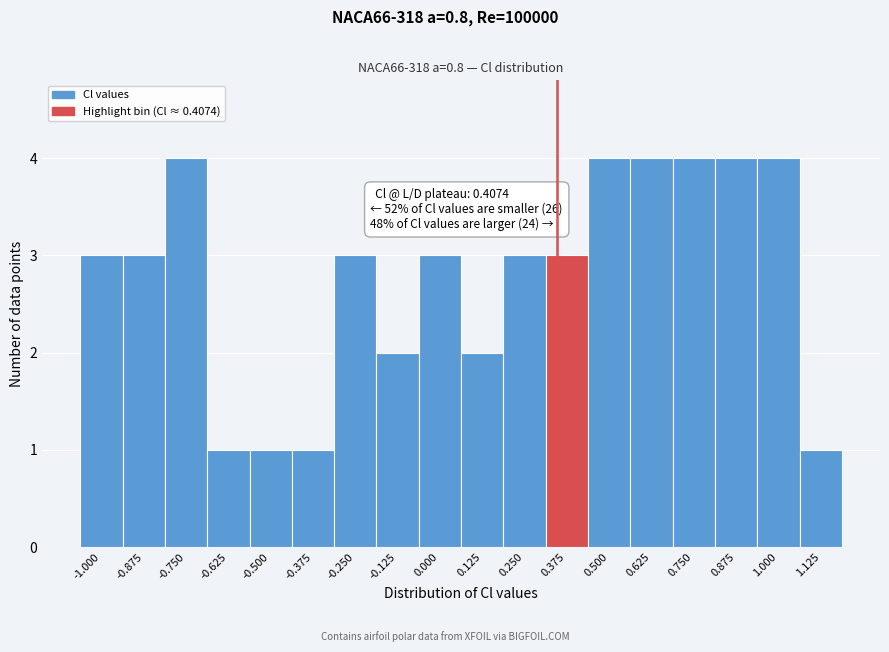

Reading left to right, extract all data points from this chart.

3	3	4	1	1	1	3	2	3	2	3	3	4	4	4	4	4	1